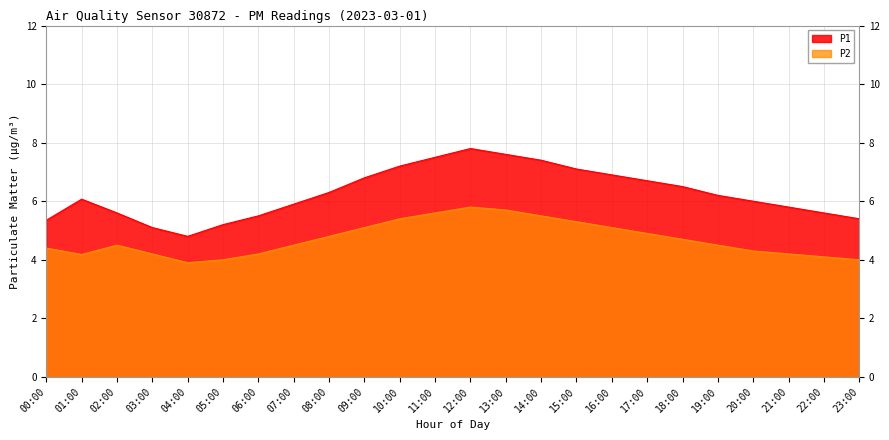

Which has a higher value, 09:00 or 03:00?

09:00